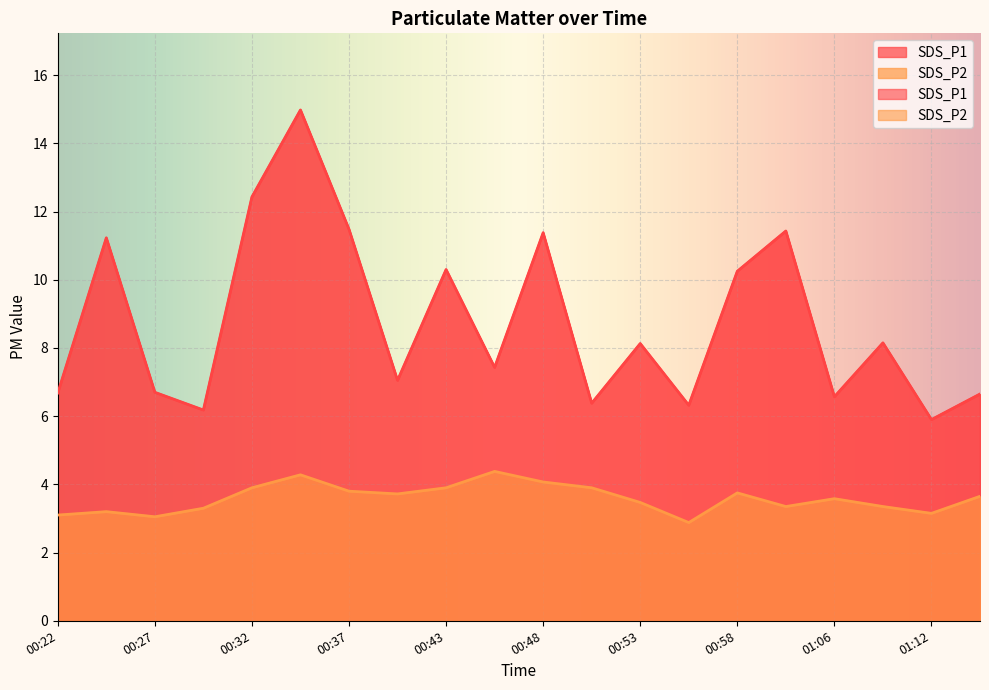

Where is the first local maximum for SDS_P2?

00:25